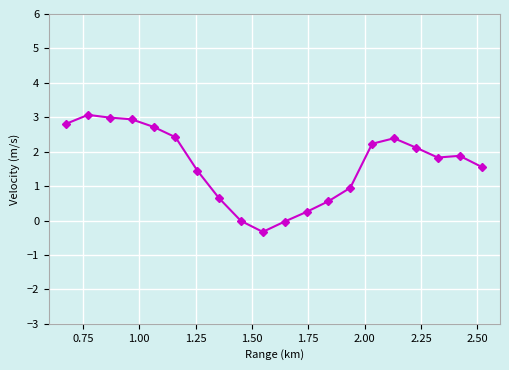

What is the greatest value displayed?

3.1